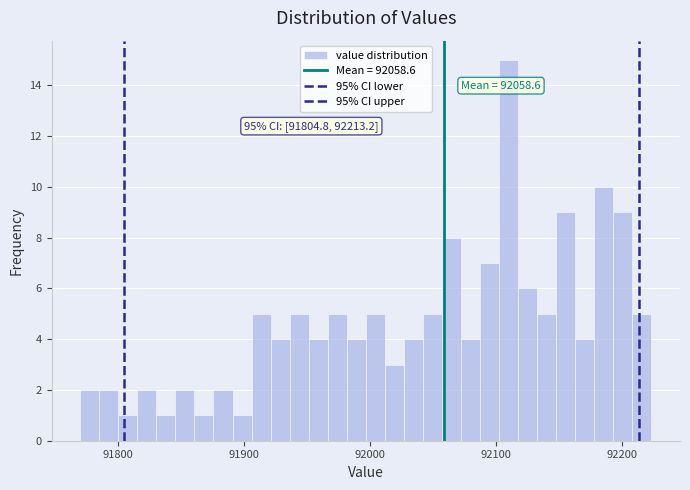

Read against the x-axis, roughly where is the centre of the tallest bar?

92110